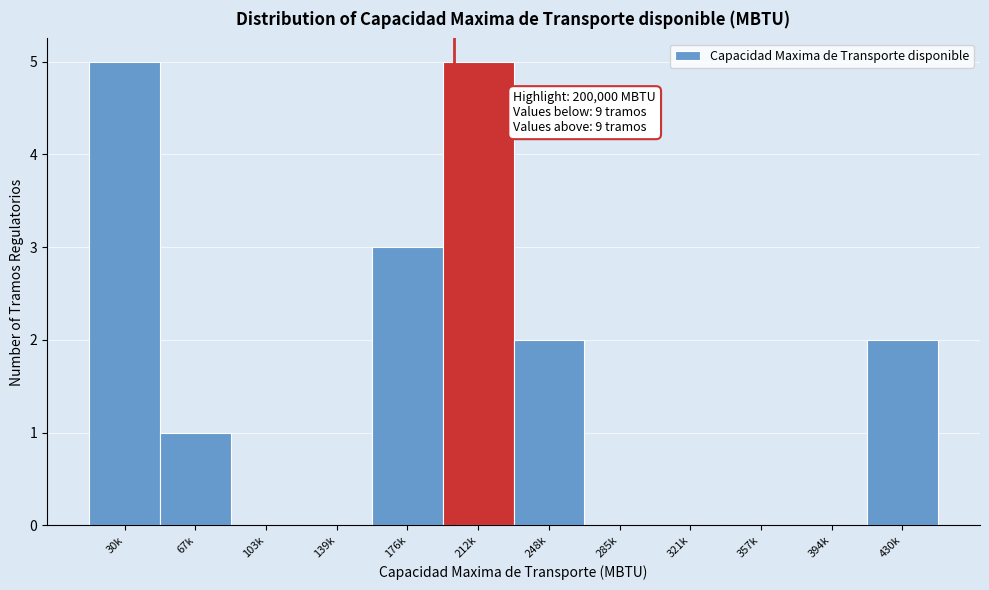

Reading right to left, what are all the values shown in this chart?

430k=2	394k=0	357k=0	321k=0	285k=0	248k=2	212k=5	176k=3	139k=0	103k=0	67k=1	30k=5